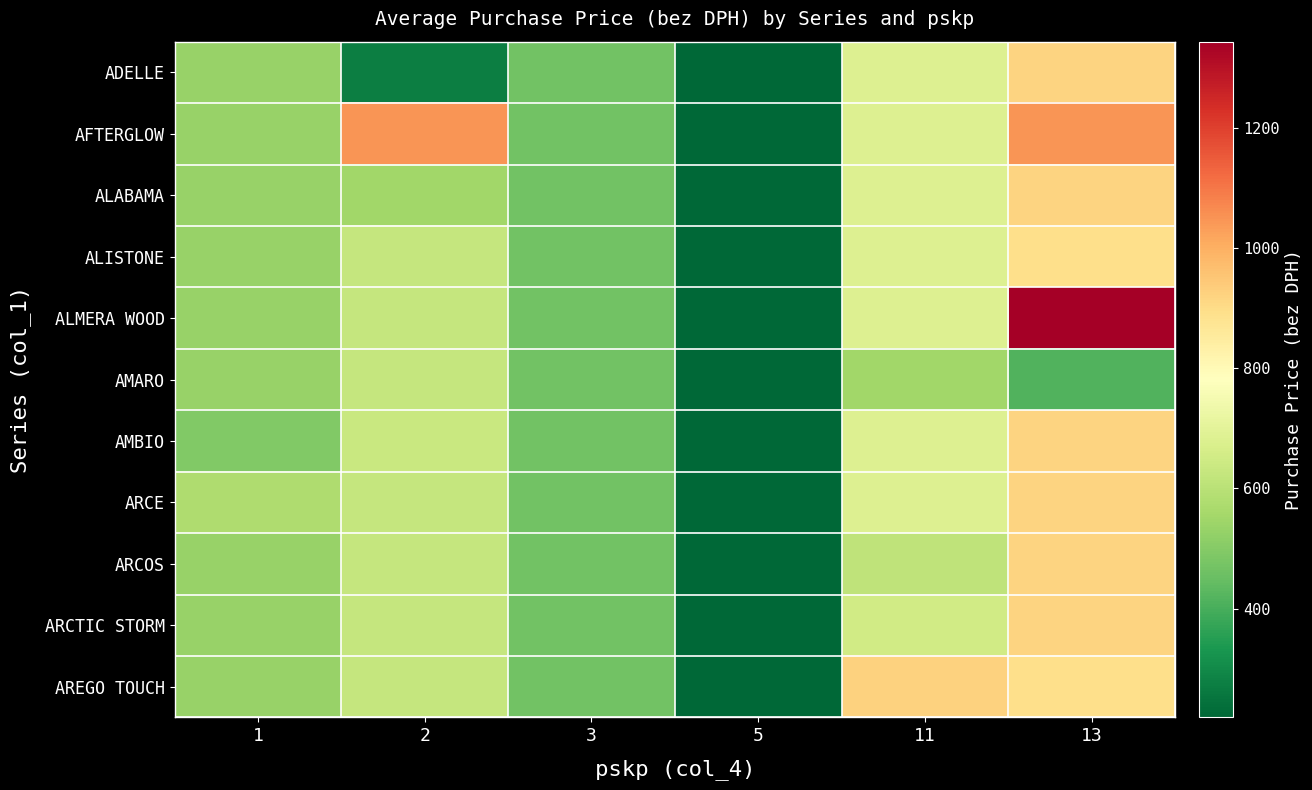

Reading right to left, extract all data points from this chart.

ADELLE: 13=917.5	11=684.3	5=219.0	3=466.9	2=271.9	1=534.7
AFTERGLOW: 13=1048.8	11=684.3	5=219.0	3=466.9	2=1048.8	1=534.7
ALABAMA: 13=917.5	11=684.3	5=219.0	3=466.9	2=549.6	1=534.7
ALISTONE: 13=891.7	11=684.3	5=219.0	3=466.9	2=625.6	1=534.7
ALMERA WOOD: 13=1343.0	11=684.3	5=219.0	3=466.9	2=625.6	1=534.7
AMARO: 13=412.4	11=549.6	5=219.0	3=466.9	2=625.6	1=534.7
AMBIO: 13=917.5	11=684.3	5=219.0	3=466.9	2=632.2	1=491.7
ARCE: 13=917.5	11=684.3	5=219.0	3=466.9	2=625.6	1=577.7
ARCOS: 13=917.5	11=610.7	5=219.0	3=466.9	2=625.6	1=534.7
ARCTIC STORM: 13=917.5	11=652.1	5=219.0	3=466.9	2=625.6	1=534.7
AREGO TOUCH: 13=891.7	11=924.8	5=219.0	3=466.9	2=625.6	1=534.7